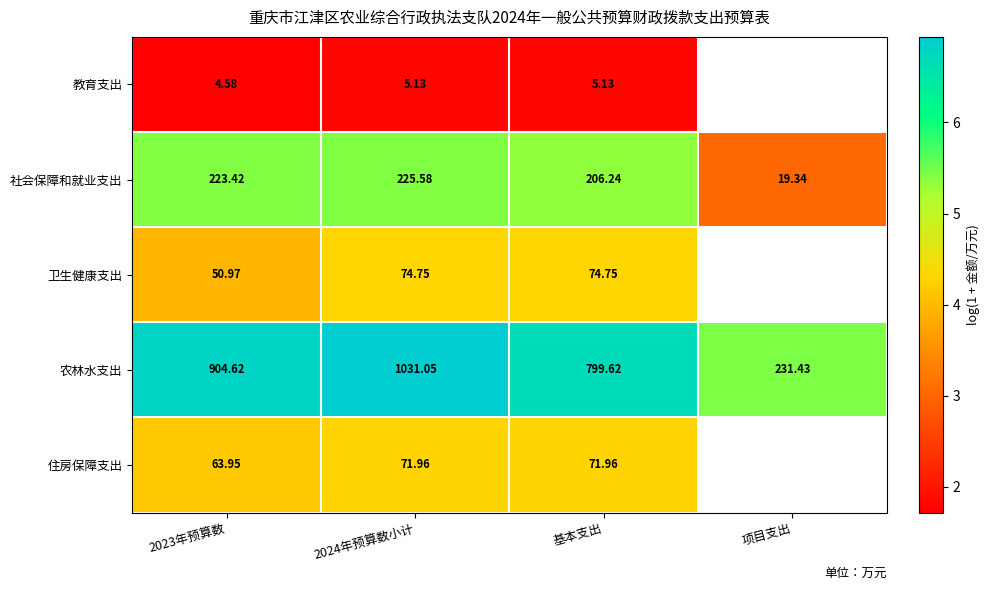

At which category is the sum across all series the highest?

2024年预算数小计